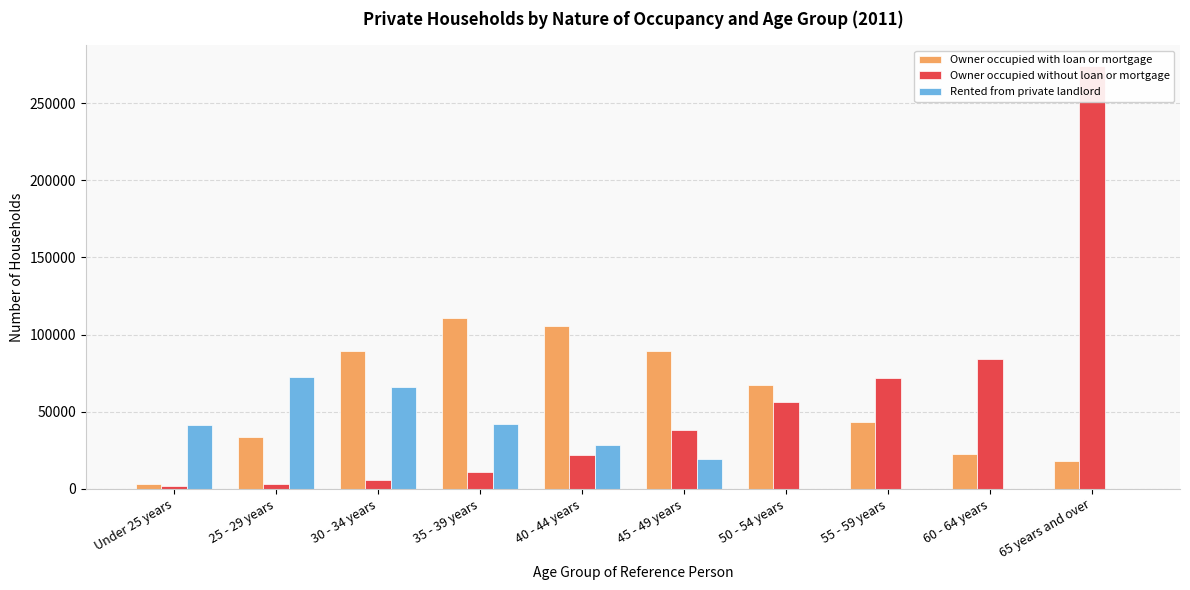

Which series changed the most between 40 - 44 years and 50 - 54 years?

Owner occupied with loan or mortgage